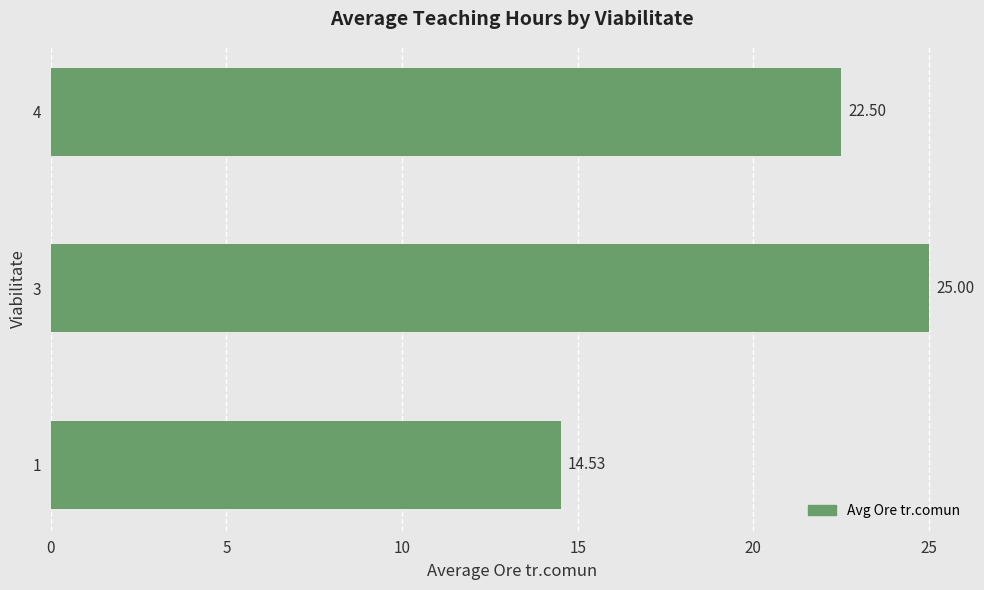

Rank the categories by value from highest to lowest.

3, 4, 1